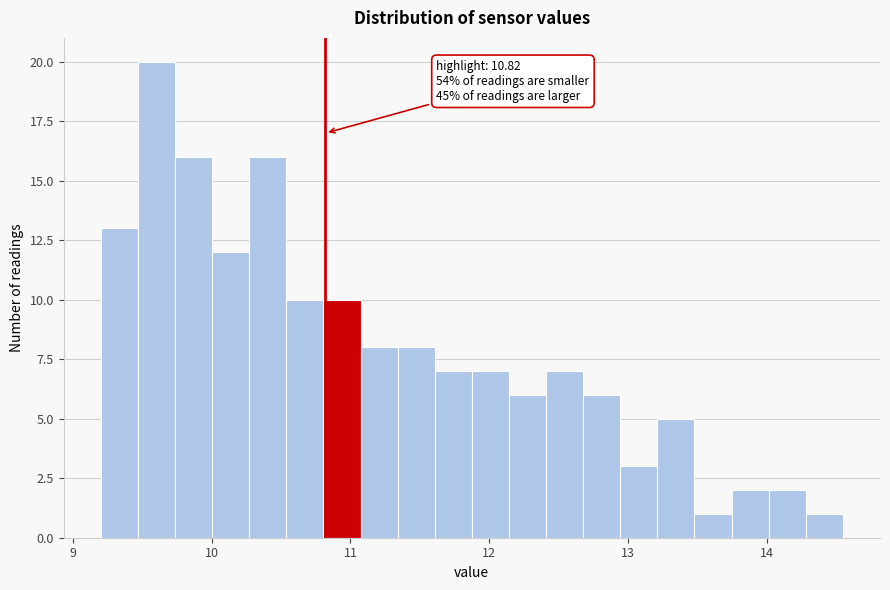

Around what value on the x-axis is the tallest bar? Give the approximate position of its centre, as read against the axis.

9.6